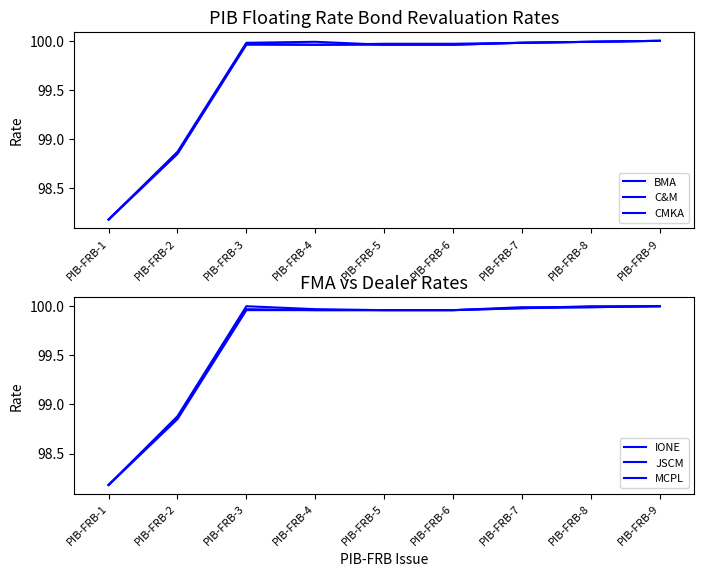

At which label does JSCM first exceed 99?

PIB-FRB-3